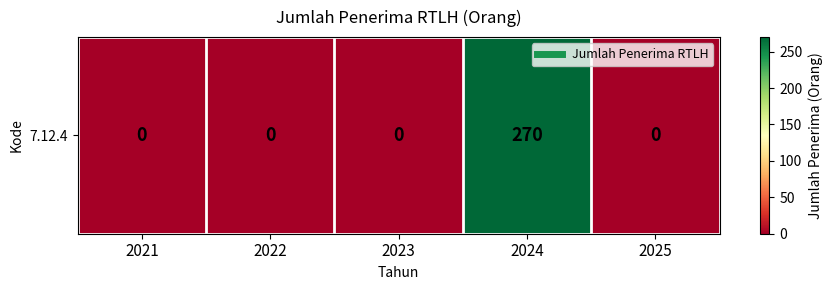

At which label is the value closest to 135?

2021